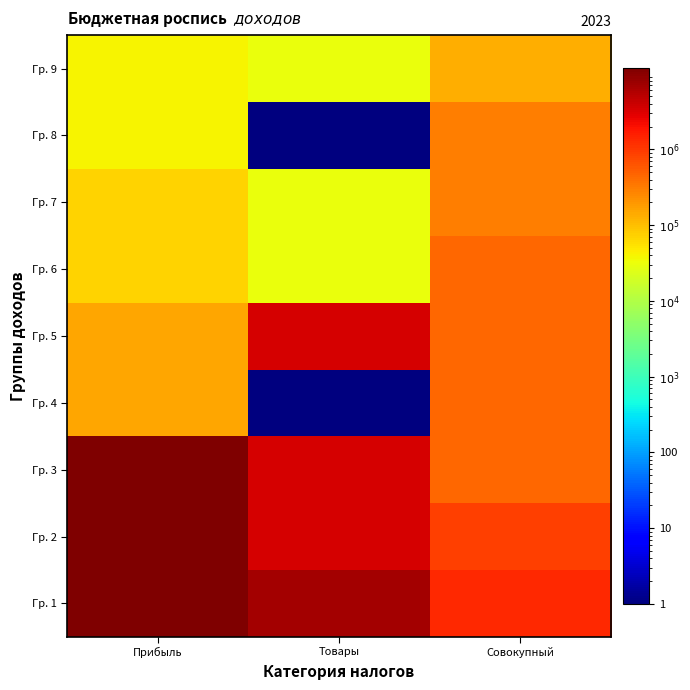

Rank the series by their maximum value, from lowest to highest.

Гр. 9, Гр. 7, Гр. 8, Гр. 4, Гр. 6, Гр. 5, Гр. 2, Гр. 3, Гр. 1